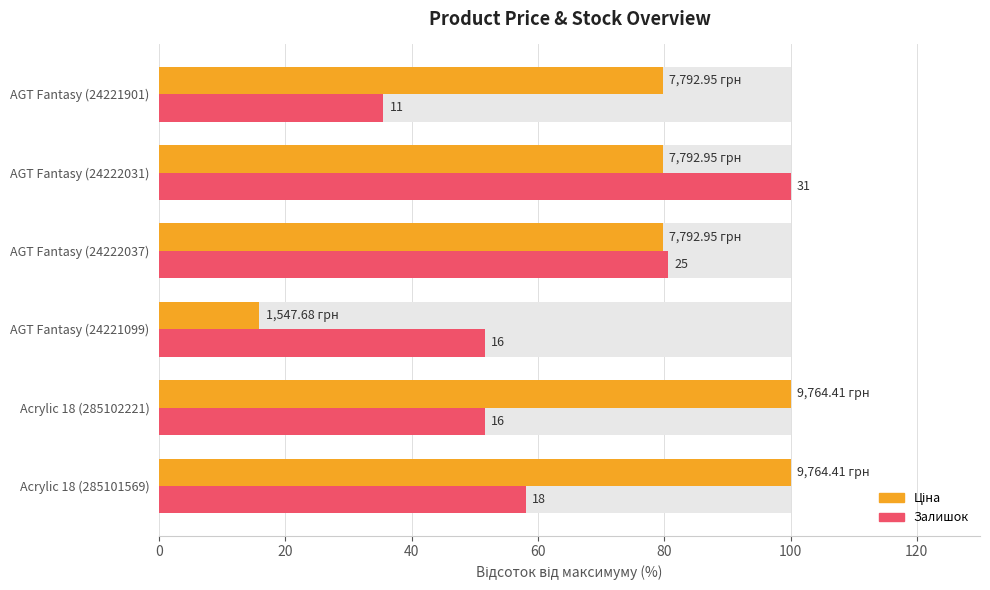

At how many categories does at least one series exceed 16?

6